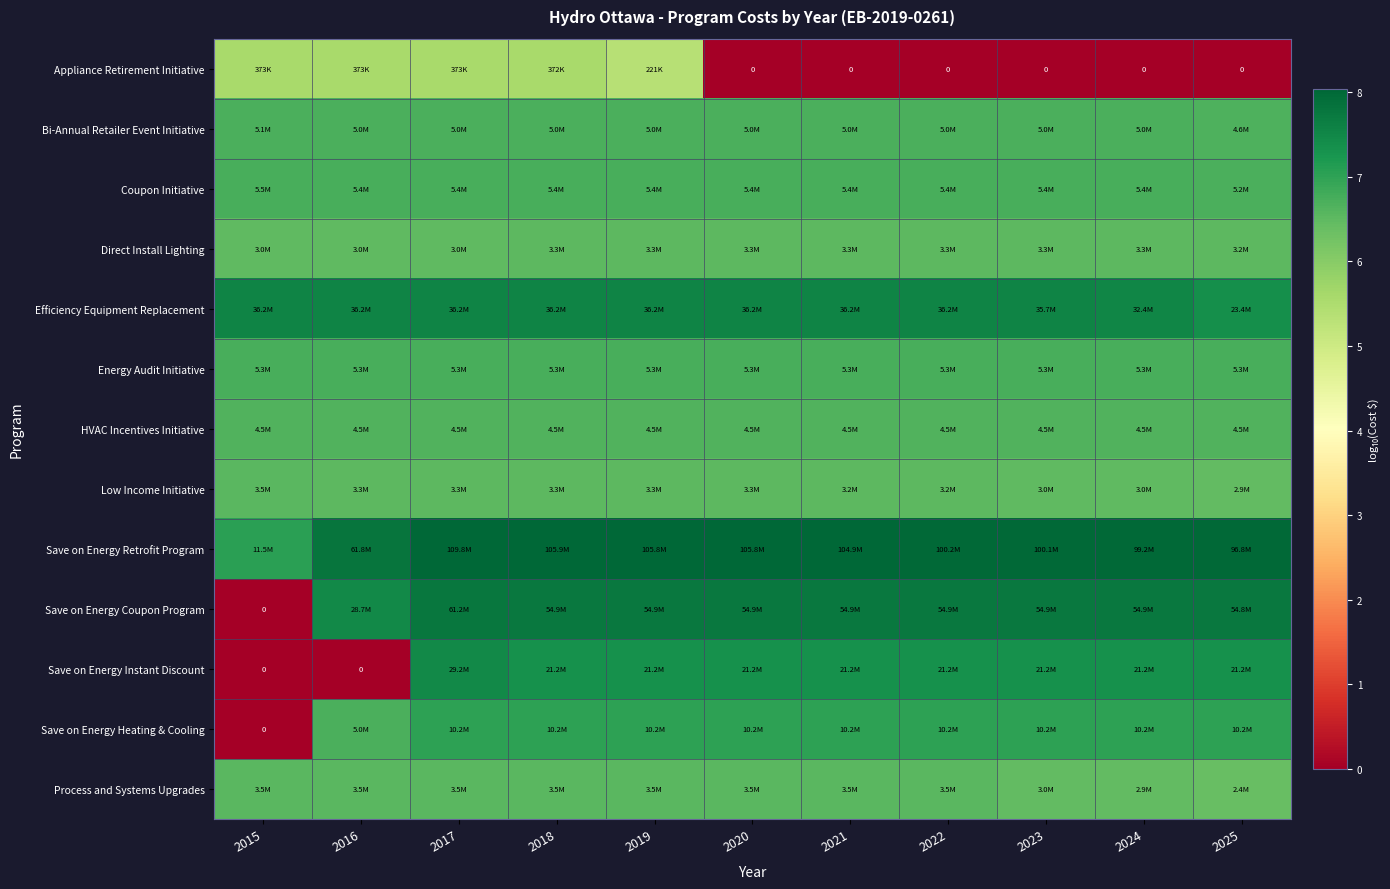

At how many categories does at least one series exceed 0?

11